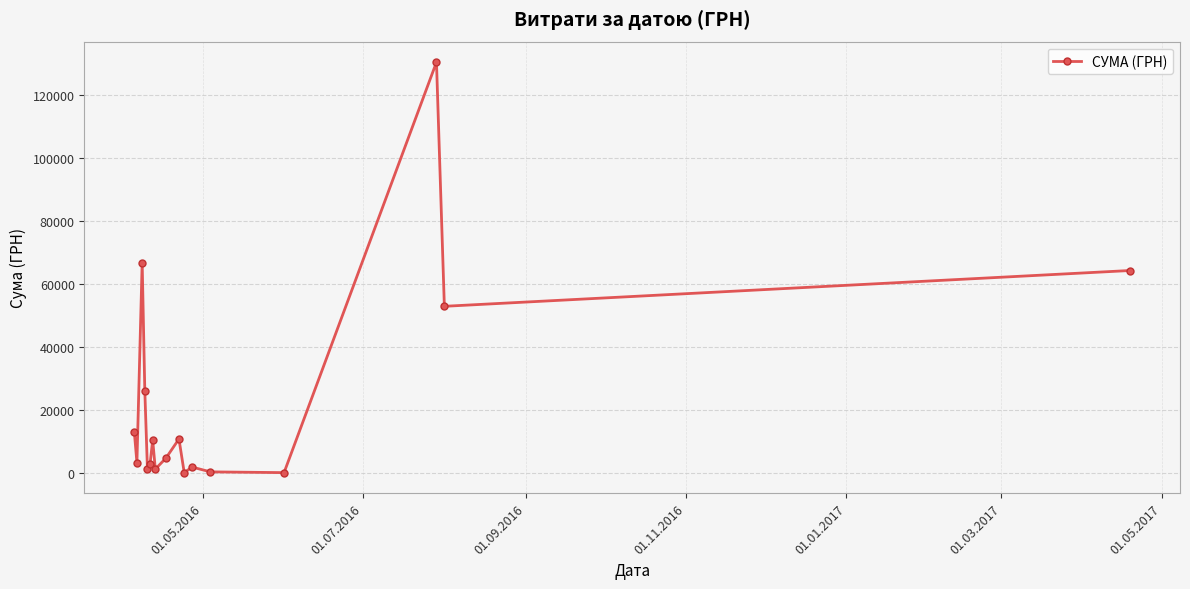

True or false: the data has more than 1 interior local peaks.

True